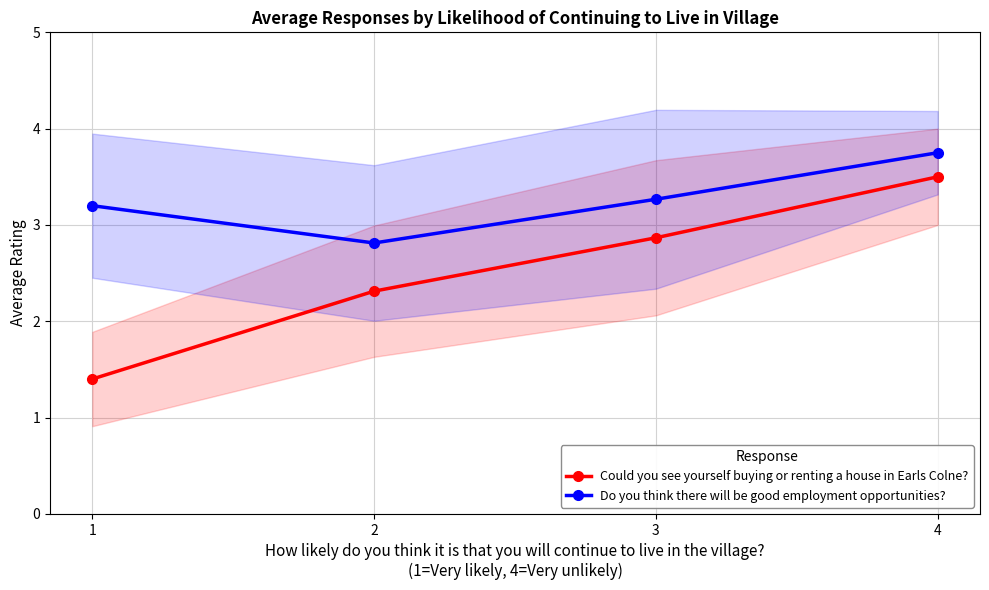

The Could you see yourself buying or renting a house in Earls Colne? series shows 4.6 at 3. True or false?

False